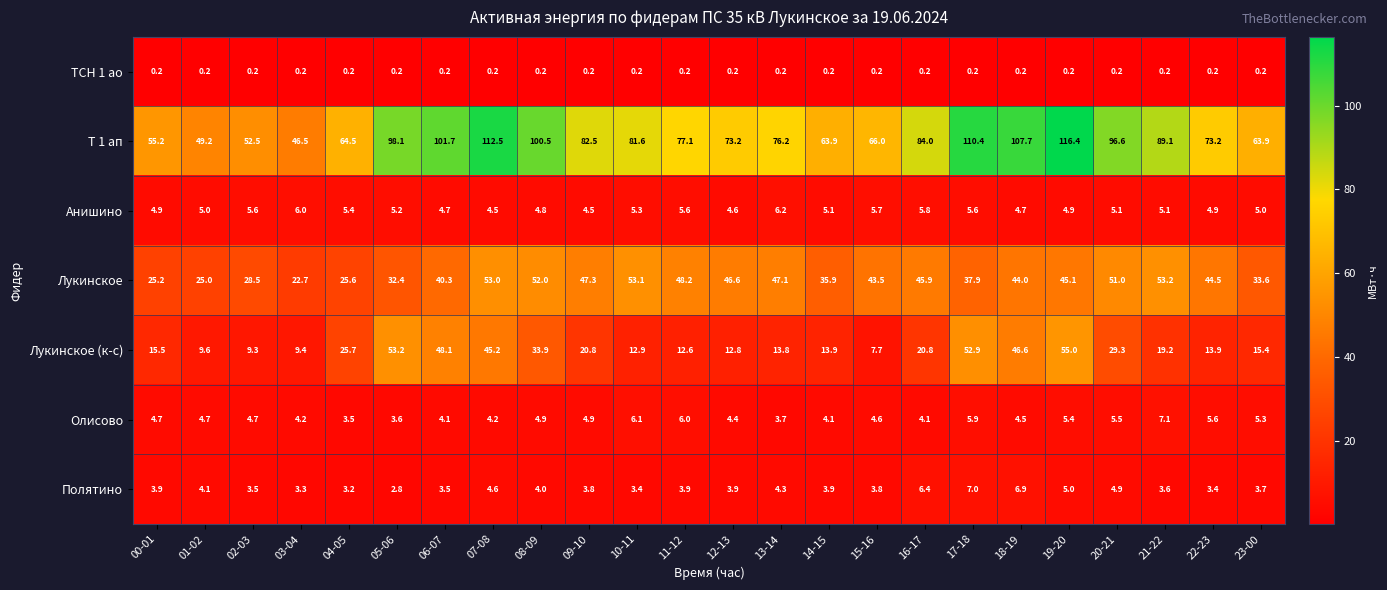

What is the difference between the highest and lowest values at 19-20?

116.2